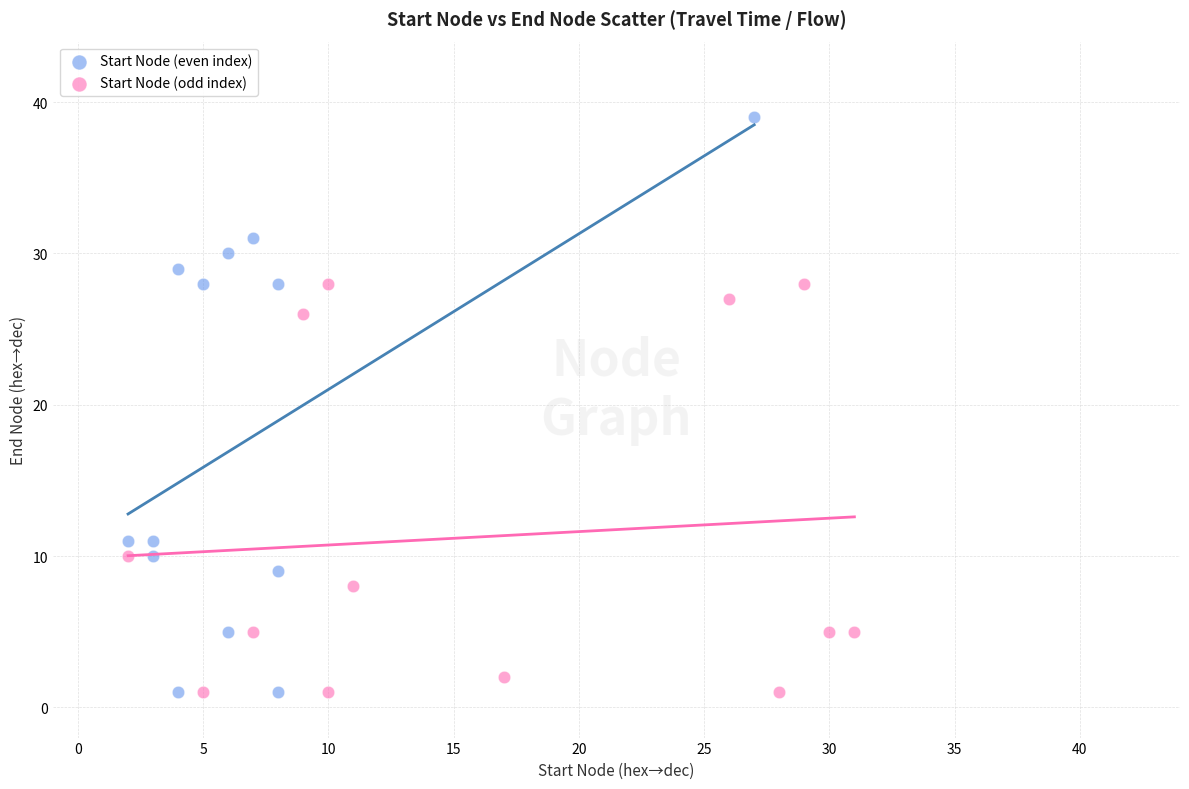

Which series reaches the maximum Y coordinate?

Start Node (even index)